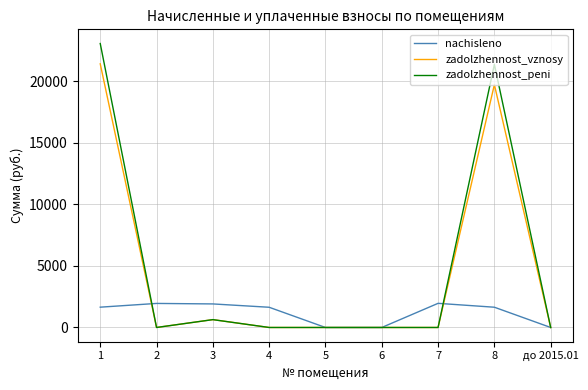

At which category is the sum across all series the highest?

1